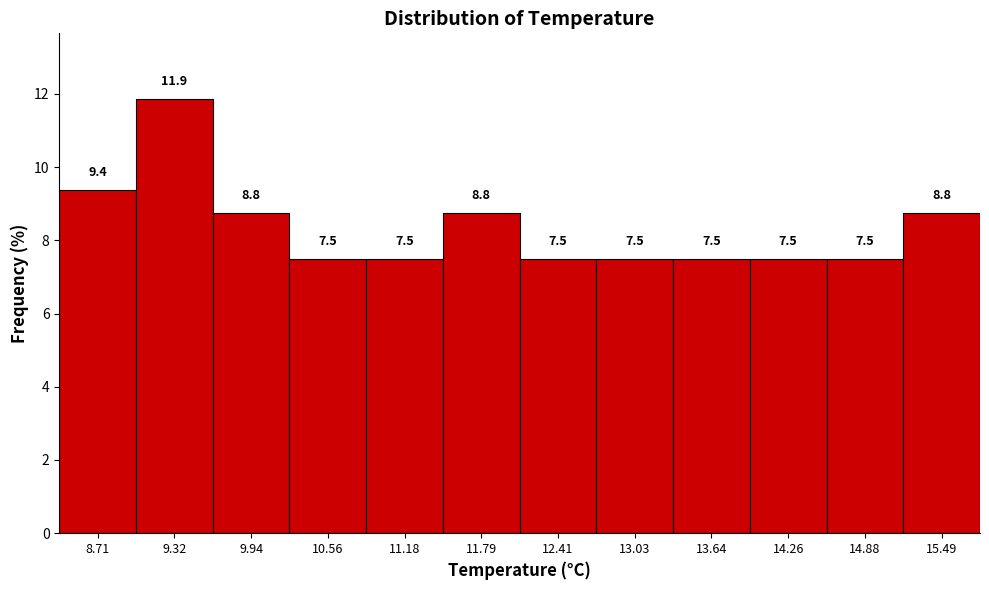

Reading left to right, list every bar in this chart as the range it spans on the x-axis followed by its height. The bar edges are not printed on the chart, so give them approximately, as read against the axis.

8.4 to 9.0: 9.4
9.0 to 9.6: 11.9
9.6 to 10.3: 8.8
10.3 to 10.9: 7.5
10.9 to 11.5: 7.5
11.5 to 12.1: 8.8
12.1 to 12.7: 7.5
12.7 to 13.3: 7.5
13.3 to 14.0: 7.5
14.0 to 14.6: 7.5
14.6 to 15.2: 7.5
15.2 to 15.8: 8.8